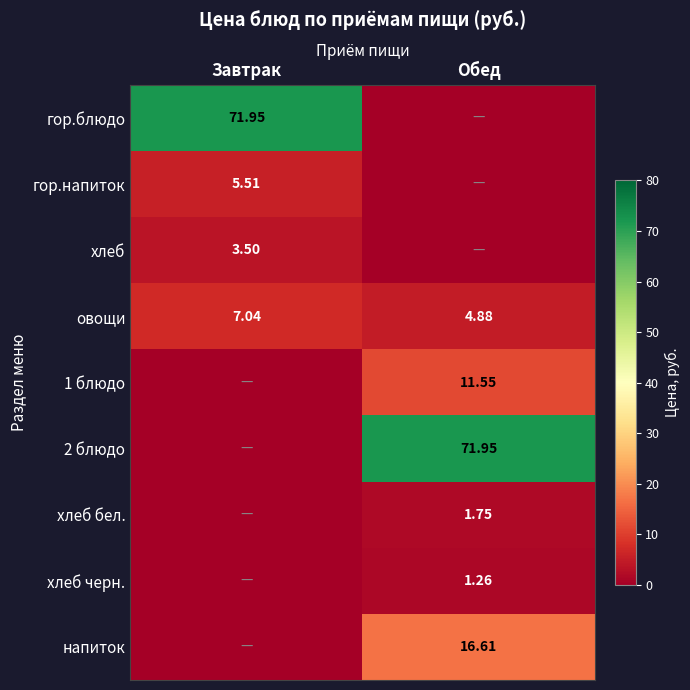

Is it true that 2 блюдо equals 72.0 at Обед?

True